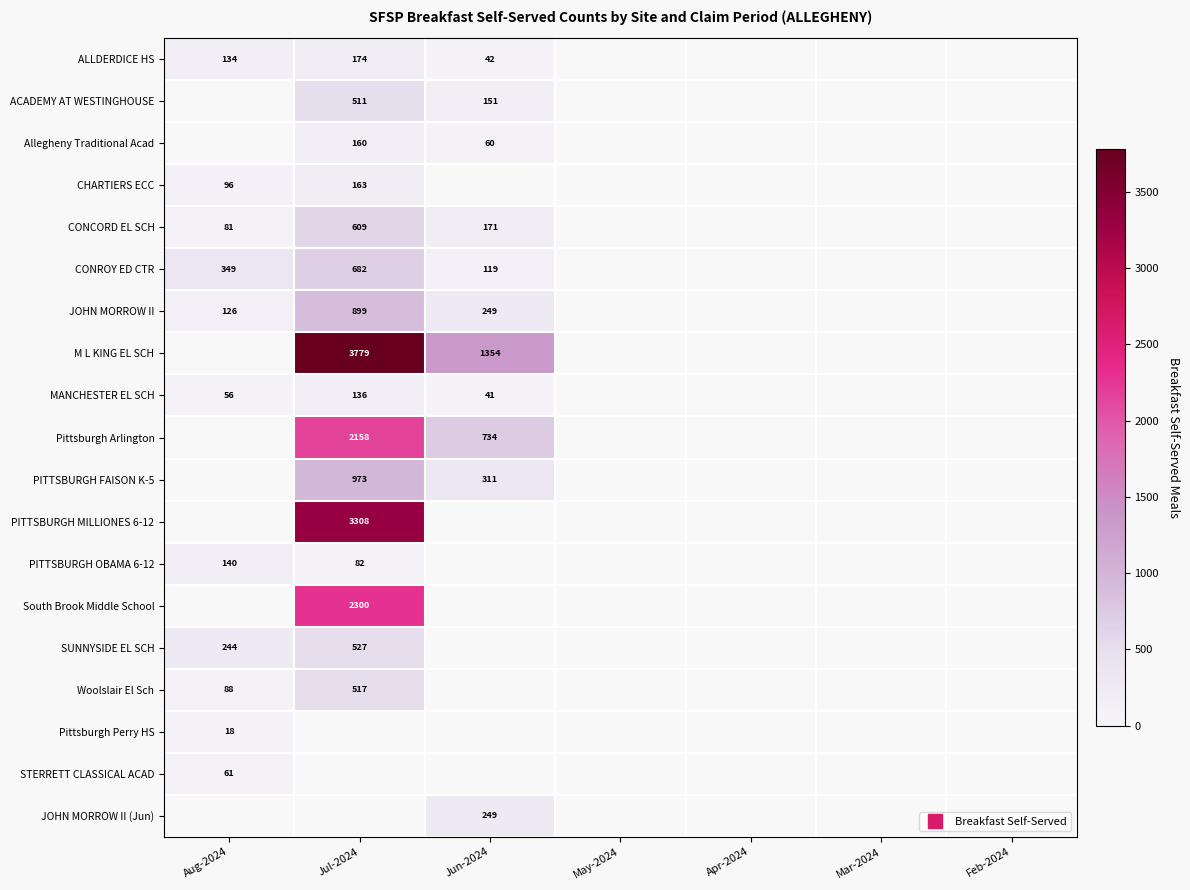

How many data points does each series have?

7